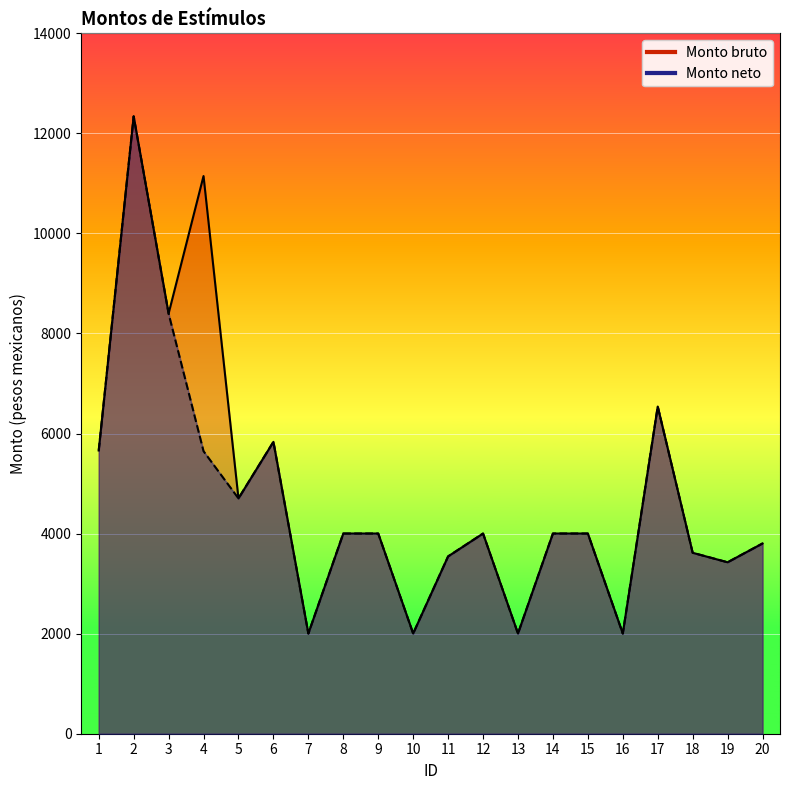

Which category has the lowest value in the Monto neto series?

7